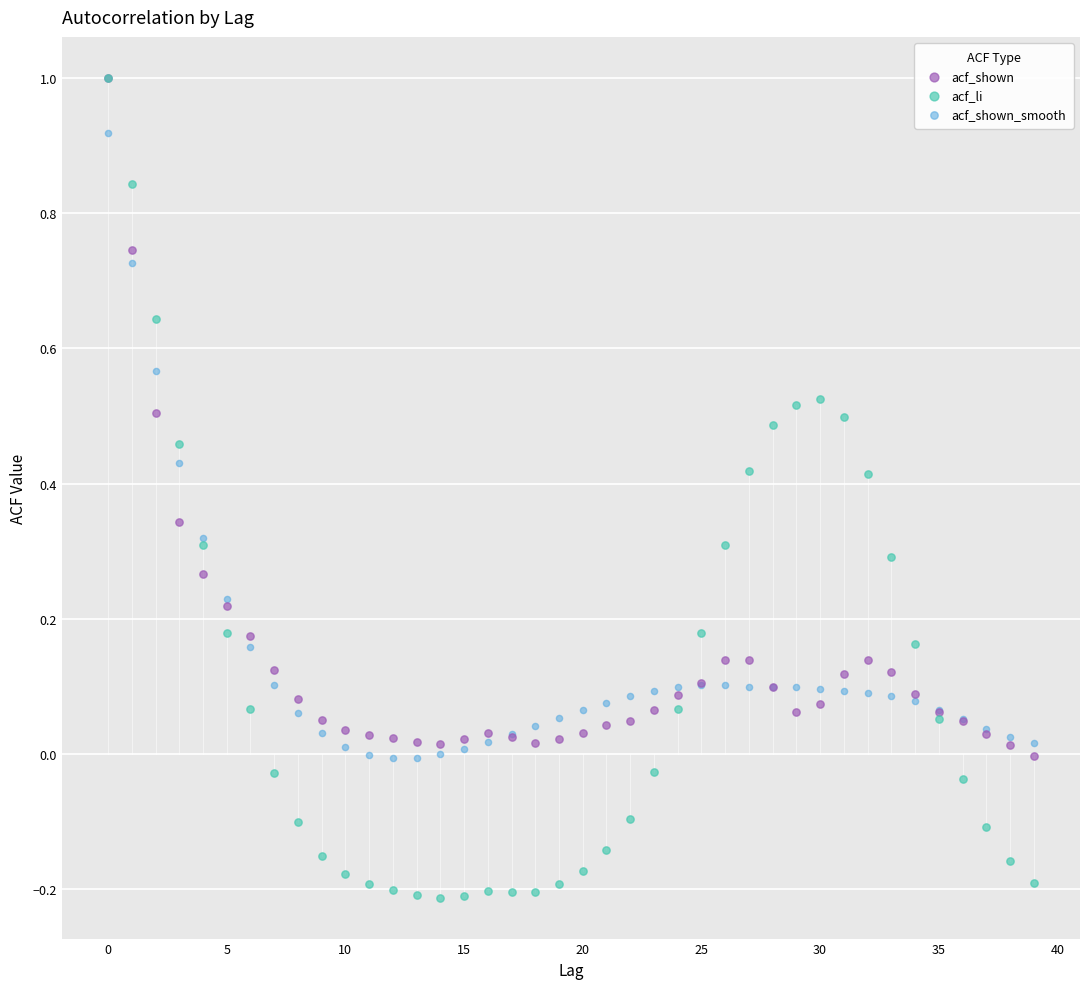

What are all the series names shown in the legend?

acf_shown, acf_li, acf_shown_smooth